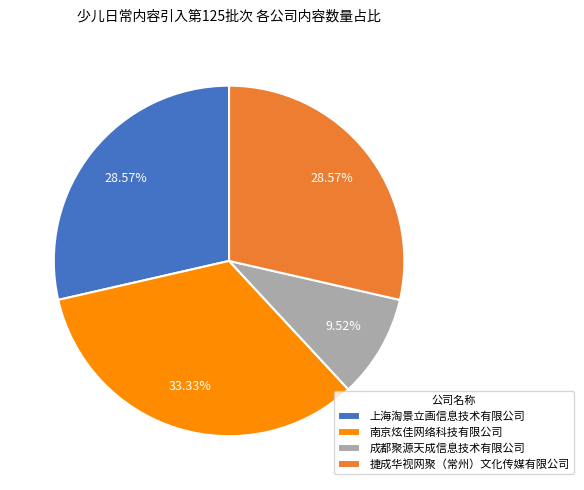

To the nearest percent, what is the average slice percentage?

25%